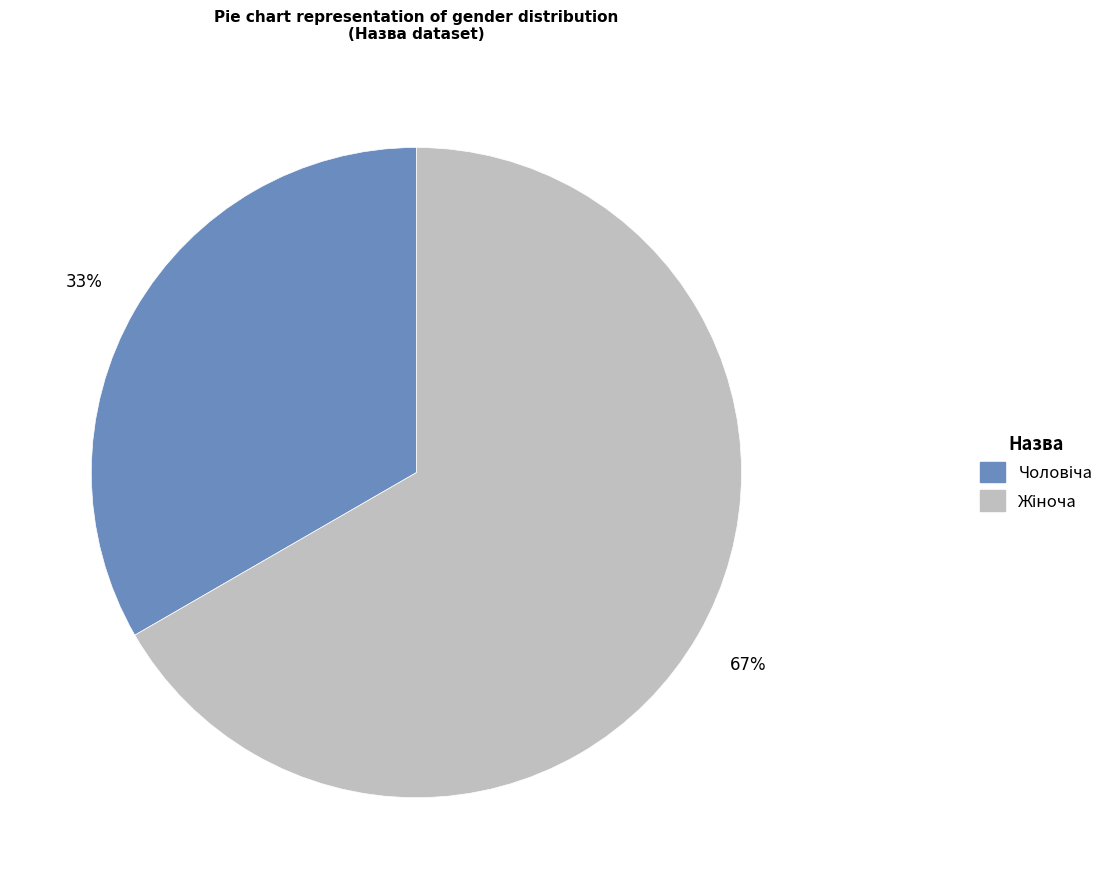

Is there a majority slice in this chart?

Yes